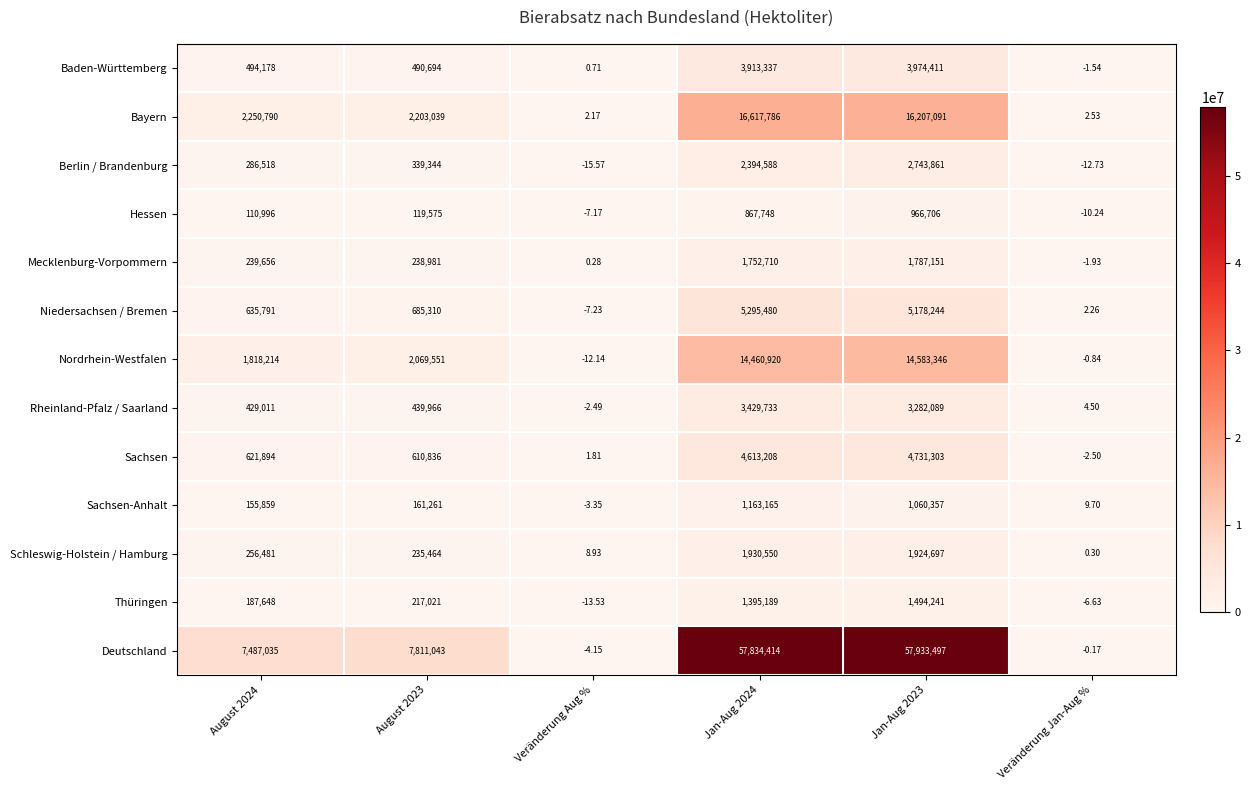

List the series in order of their peak value, highest first.

Deutschland, Bayern, Nordrhein-Westfalen, Niedersachsen / Bremen, Sachsen, Baden-Württemberg, Rheinland-Pfalz / Saarland, Berlin / Brandenburg, Schleswig-Holstein / Hamburg, Mecklenburg-Vorpommern, Thüringen, Sachsen-Anhalt, Hessen